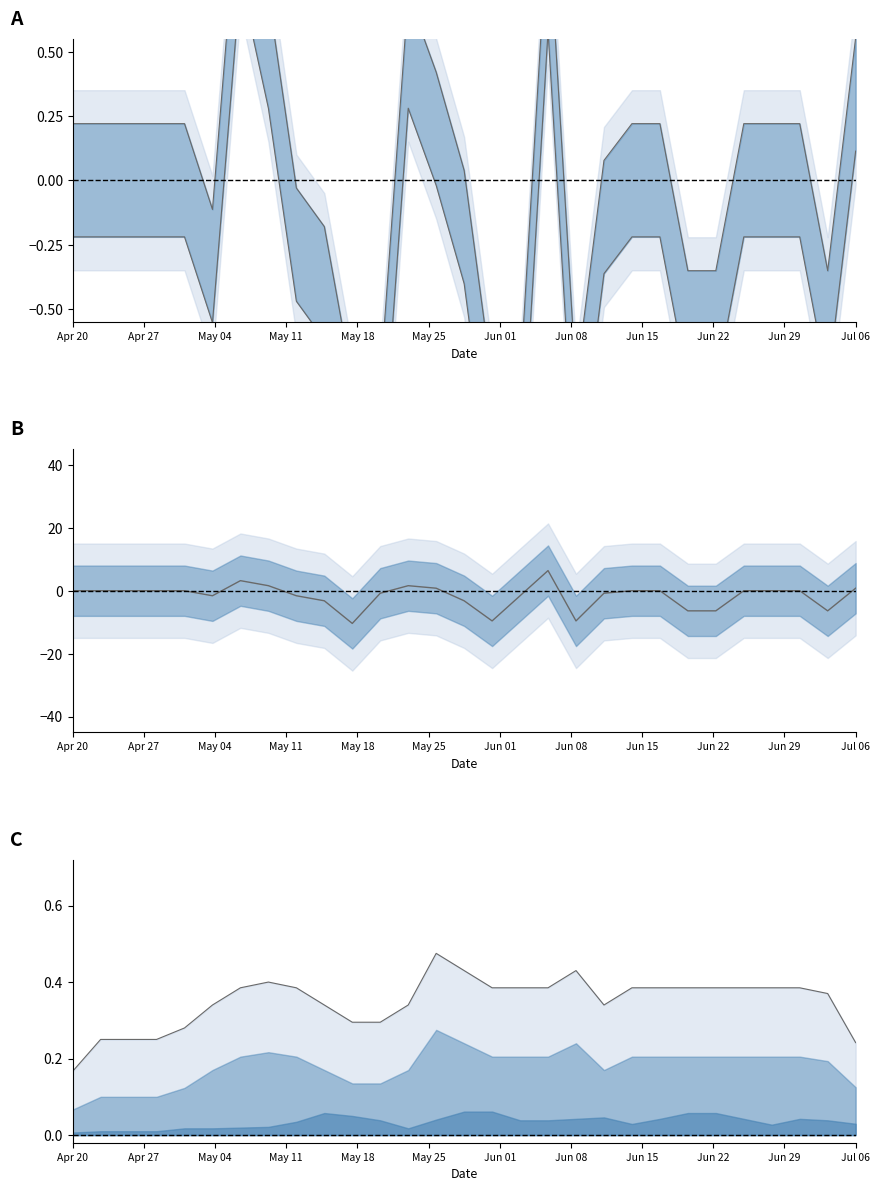

At 18, list the series in order from smallest to largest.

center B, lower A, upper A, top line C